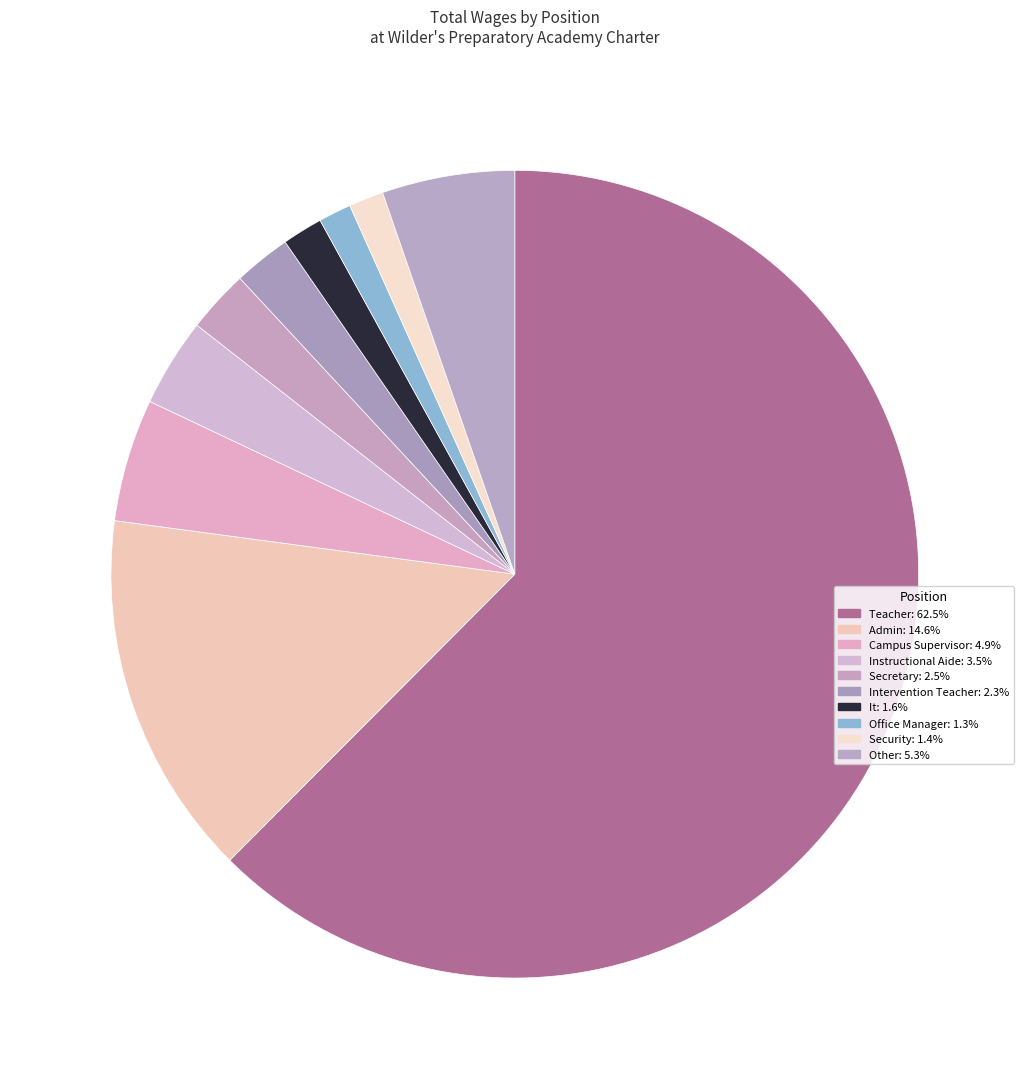

The Other slice represents 16% of the pie. True or false?

False